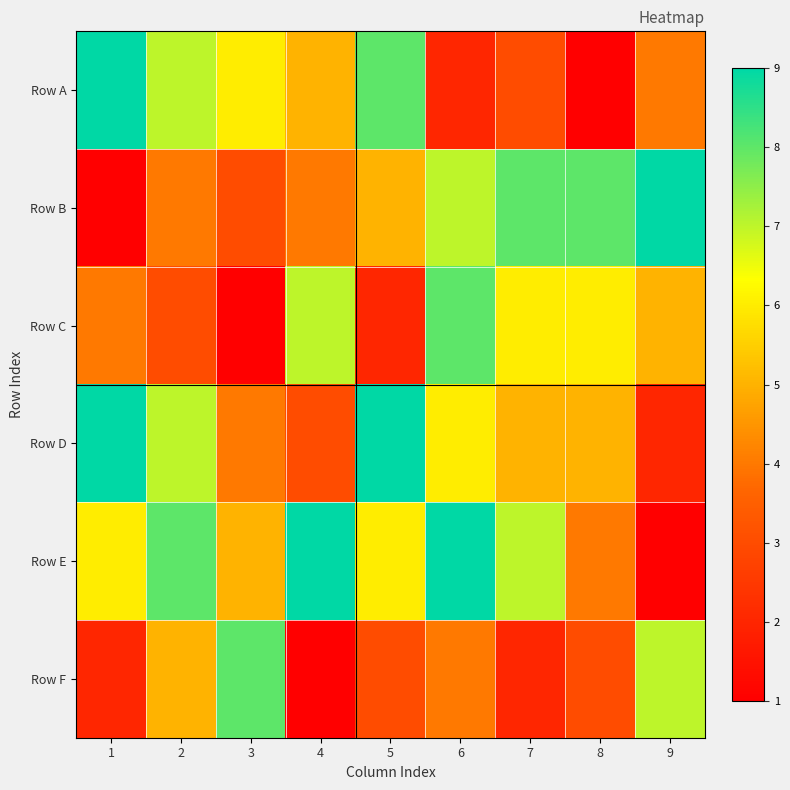

Reading left to right, what are all the values shown in this chart?

Row A: 1=9	2=7	3=6	4=5	5=8	6=2	7=3	8=1	9=4
Row B: 1=1	2=4	3=3	4=4	5=5	6=7	7=8	8=8	9=9
Row C: 1=4	2=3	3=1	4=7	5=2	6=8	7=6	8=6	9=5
Row D: 1=9	2=7	3=4	4=3	5=9	6=6	7=5	8=5	9=2
Row E: 1=6	2=8	3=5	4=9	5=6	6=9	7=7	8=4	9=1
Row F: 1=2	2=5	3=8	4=1	5=3	6=4	7=2	8=3	9=7